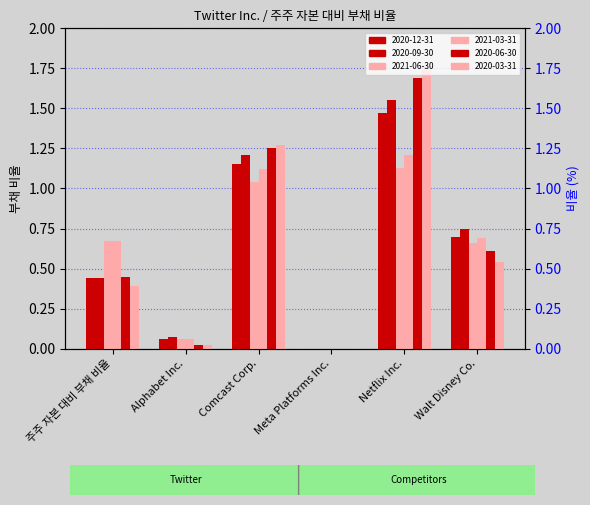

What is the difference between the 2020-09-30 values at Walt Disney Co. and Comcast Corp.?

0.5